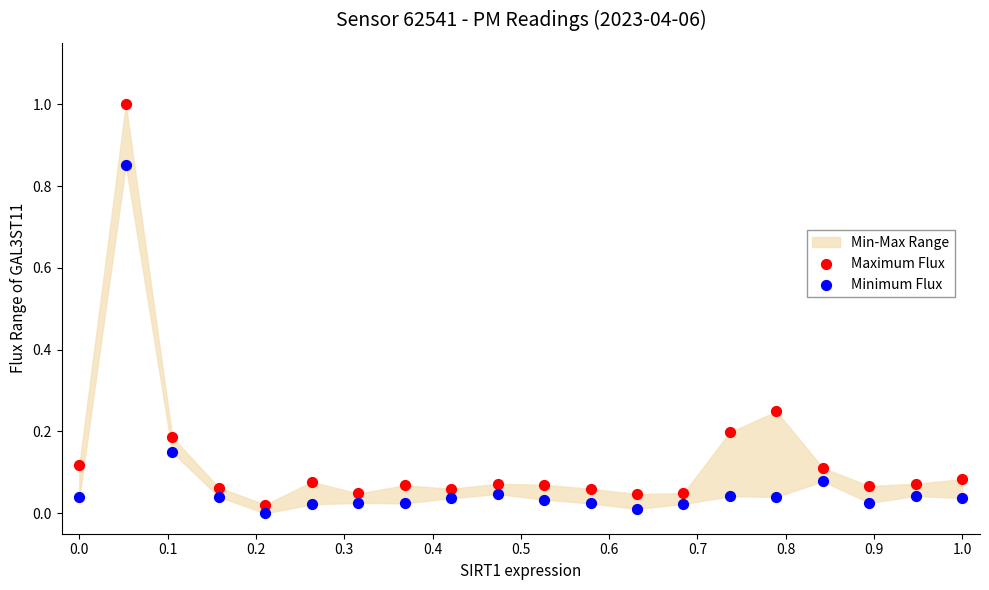

Which series has the widest spread of Y values?

Maximum Flux